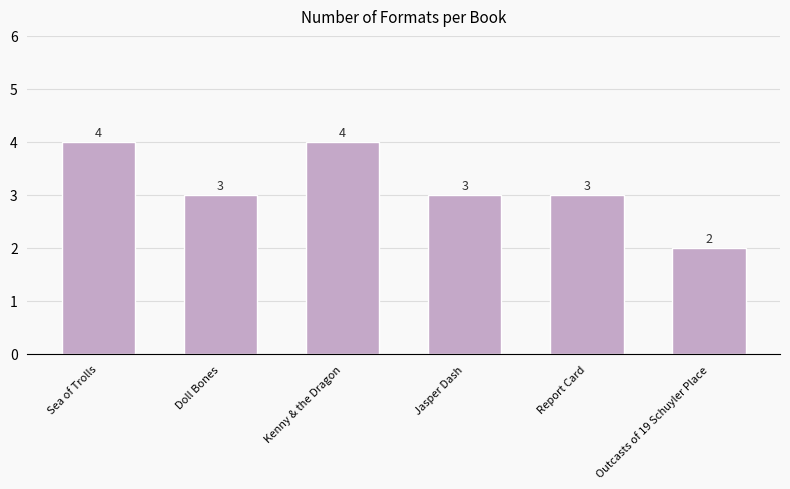

Reading left to right, list all the values displayed in this chart.

4	3	4	3	3	2